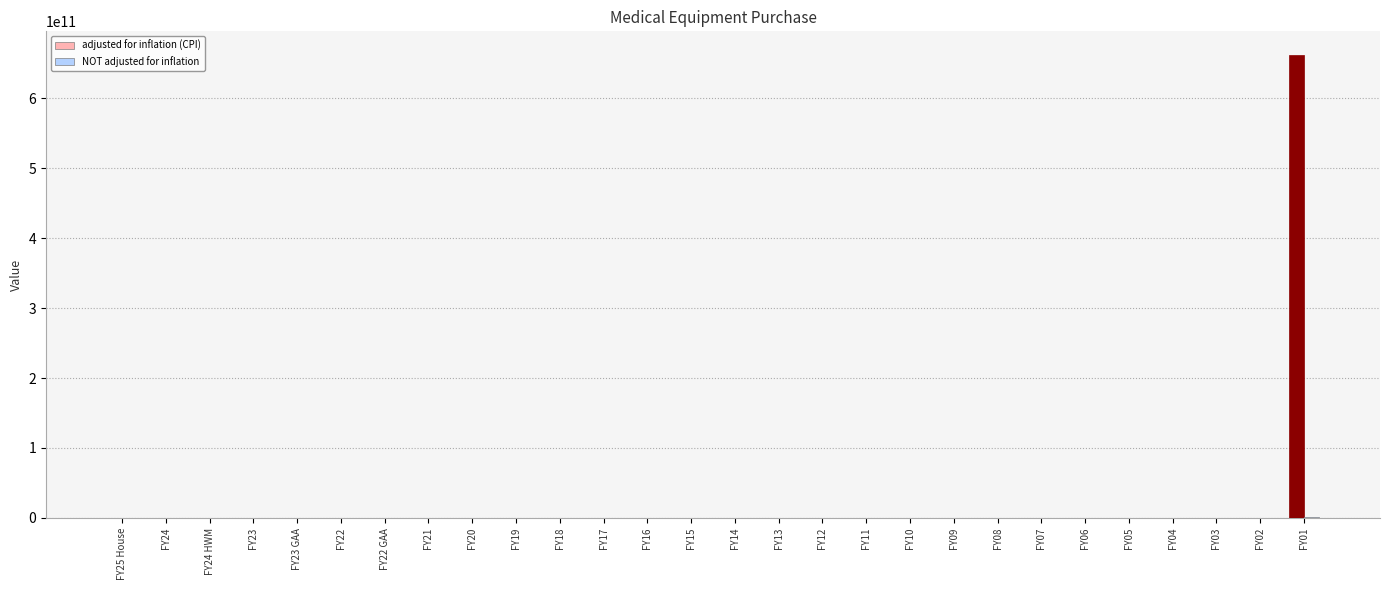

At which category is the sum across all series the highest?

FY01